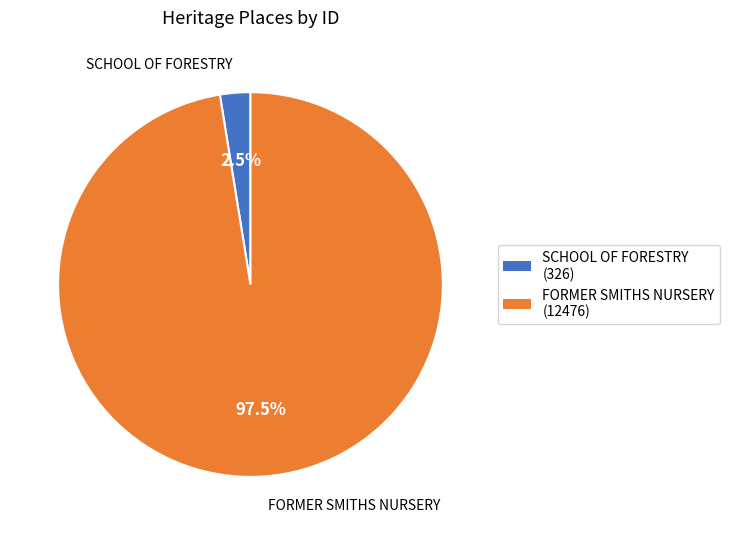

Count the number of slices in the pie.

2